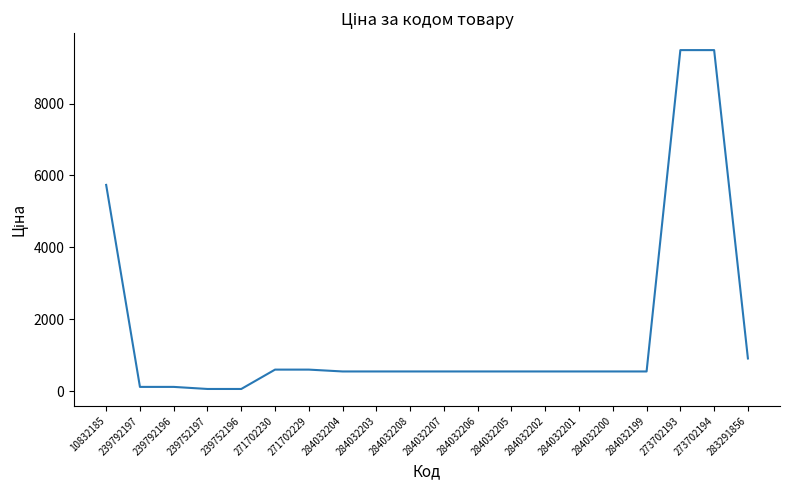

How many lines are shown in the chart?

1